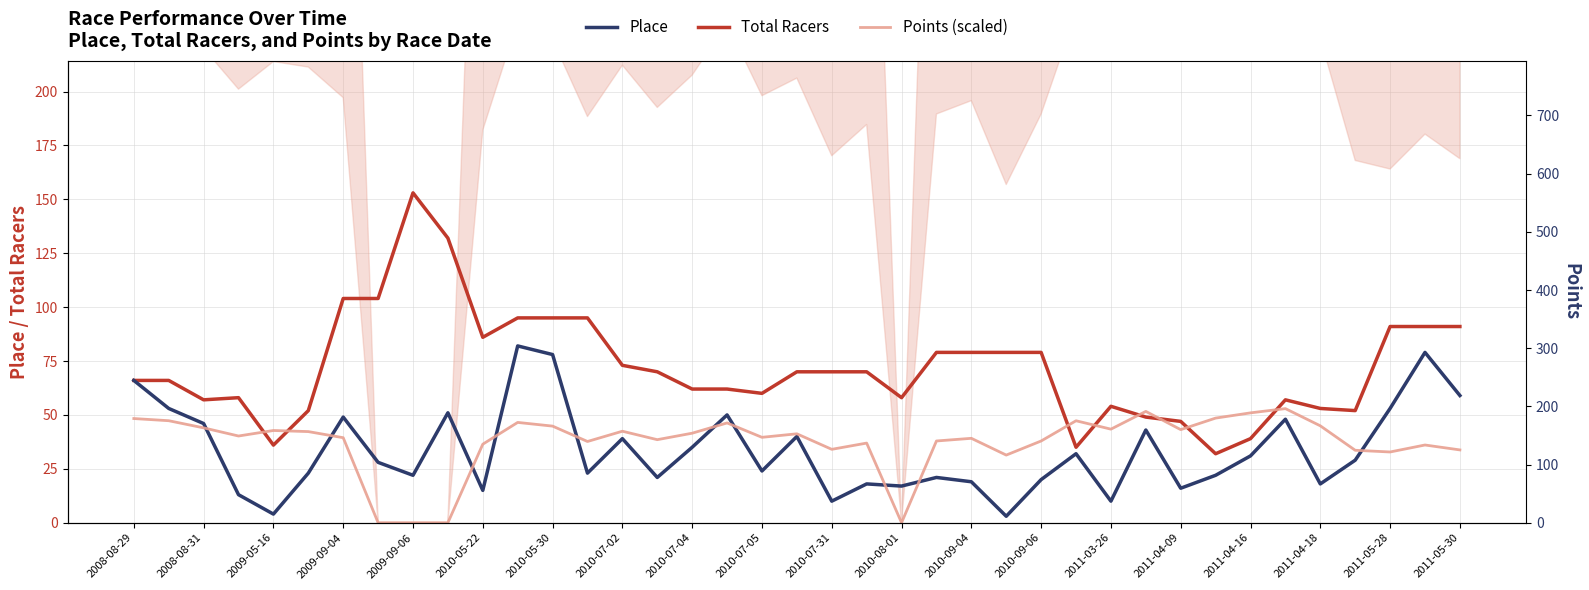

How many data points does each series have?

39